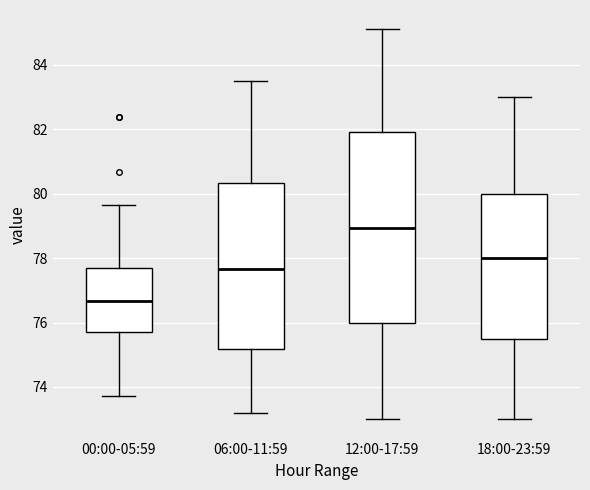

Reading left to right, transcribe this box plot: for each box, give where its median line is, the range the box spans, and where its two whiskers end, as read against the y-axis. The values are not printed on the chart, so give them approximately, as read against the axis.

00:00-05:59: median 76.6, box 75.8 to 77.6, whiskers 73.8 to 79.6
06:00-11:59: median 77.6, box 75.2 to 80.4, whiskers 73.2 to 83.6
12:00-17:59: median 79.0, box 76.0 to 82.0, whiskers 73.0 to 85.2
18:00-23:59: median 78.0, box 75.6 to 80.0, whiskers 73.0 to 83.0